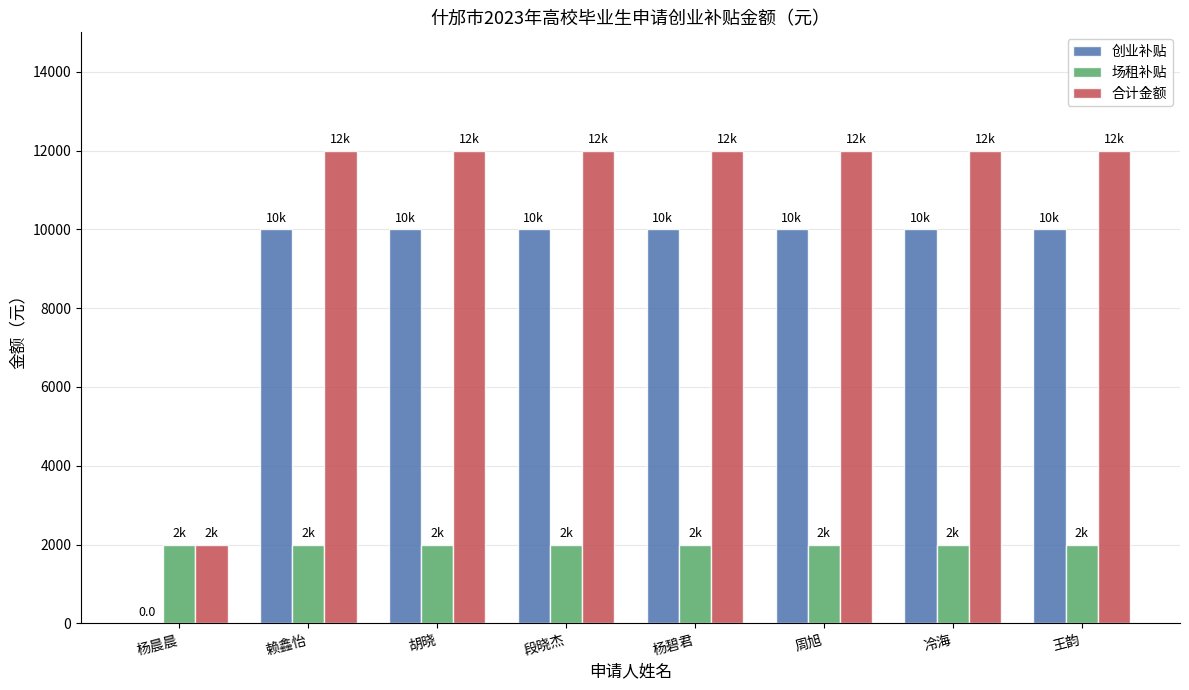

How many categories are shown in the chart?

8